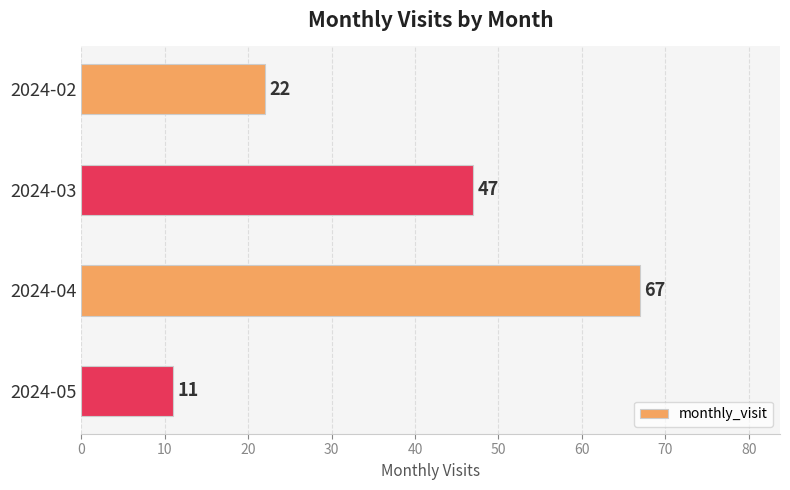

At which category does the chart reach its peak across all series?

2024-04